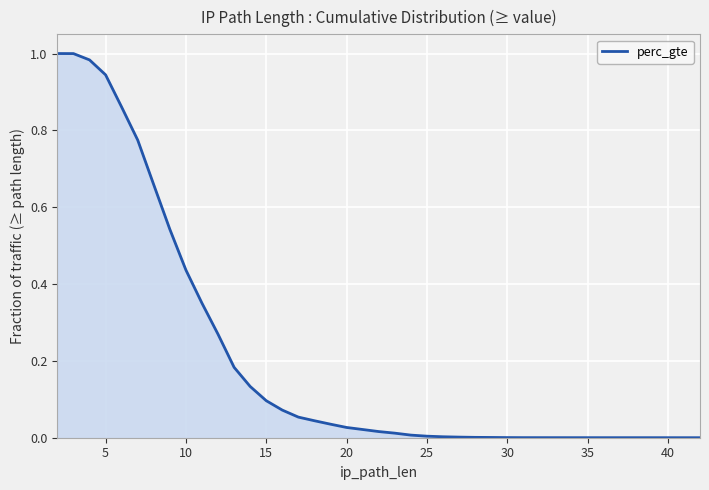

Does the chart have visible grid lines?

Yes